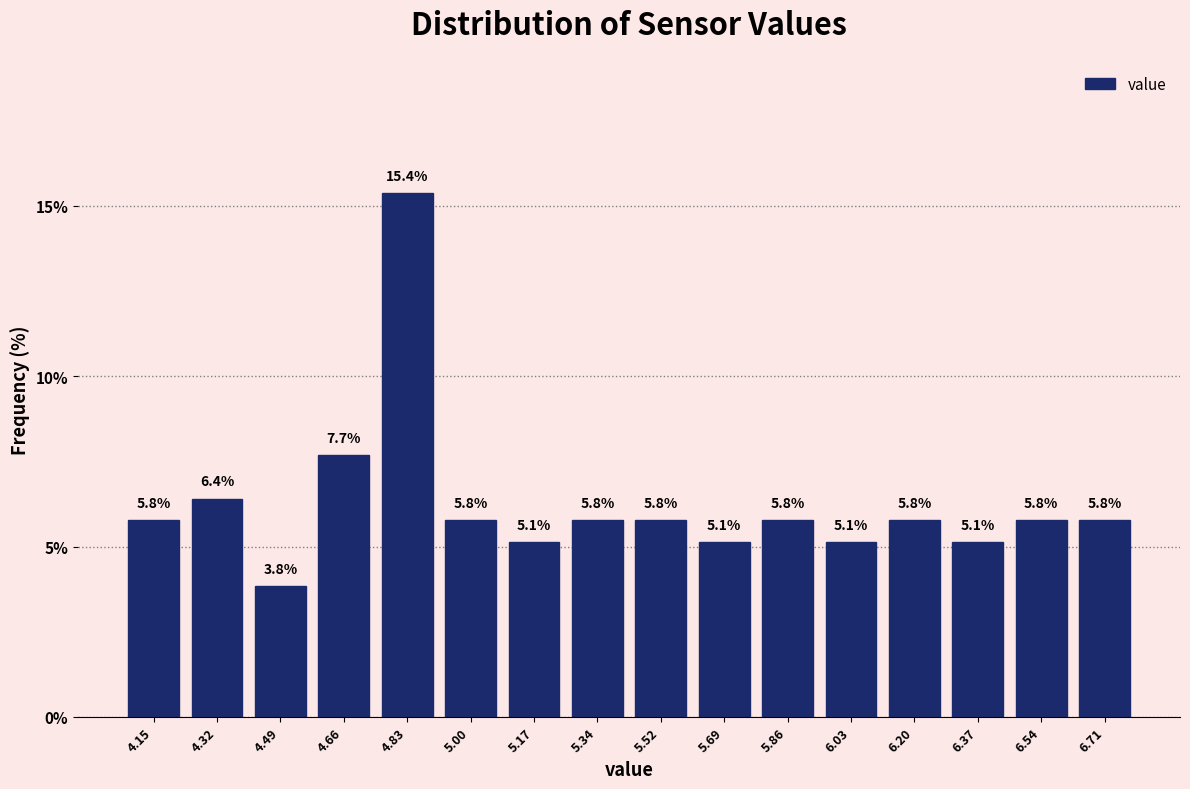

Which range on the x-axis has the tallest bar?

4.74 to 4.92